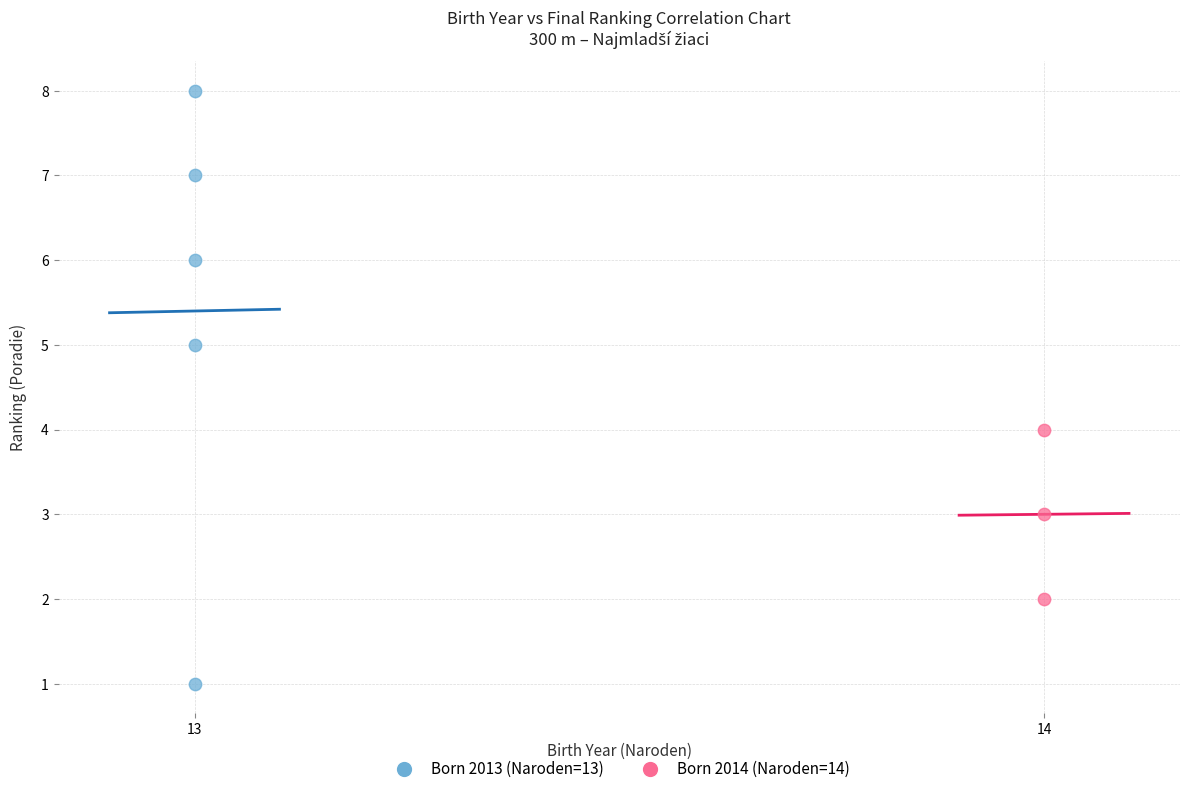

Which series contains the lowest Y value?

Born 2013 (Naroden=13)